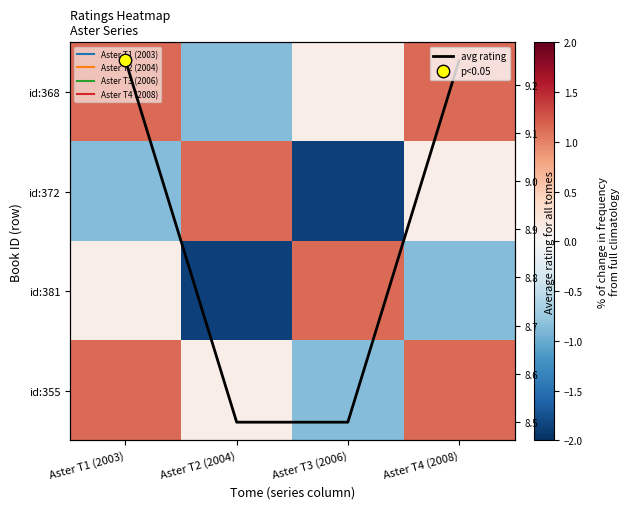

Between Aster T1 (2003) and Aster T2 (2004), which series saw the biggest shift?

id:368